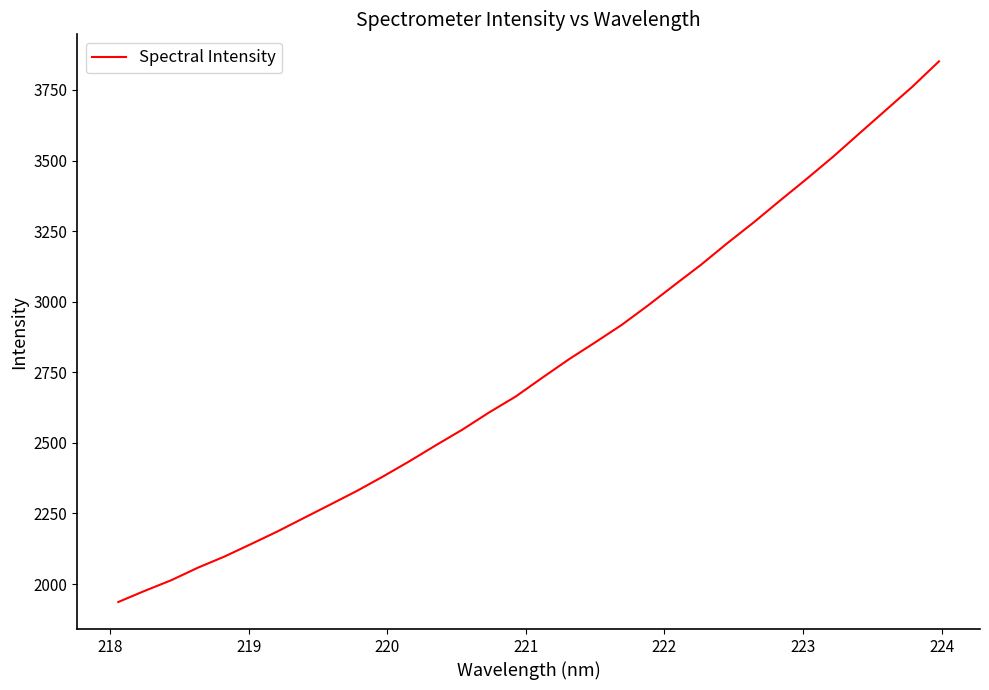

What is the maximum value shown in the chart?

3851.3